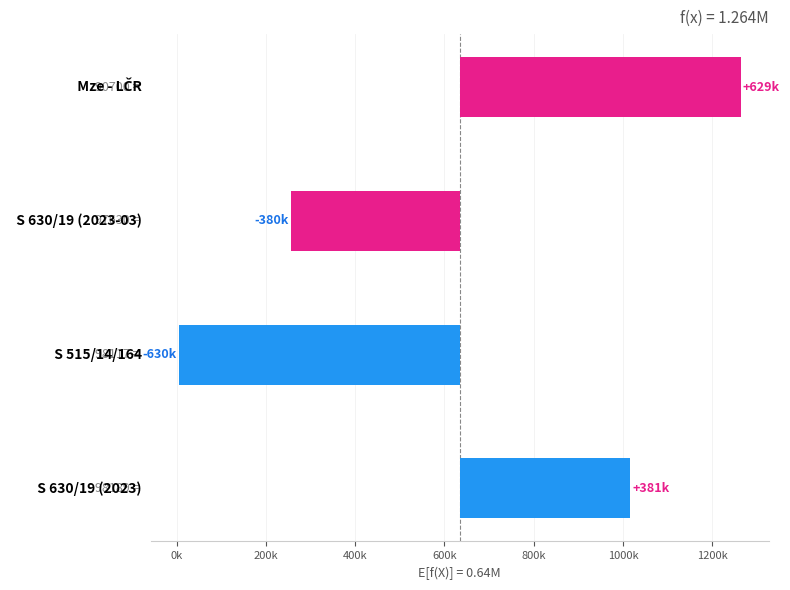

What is the sum of the values at 400k and 200k?

249014